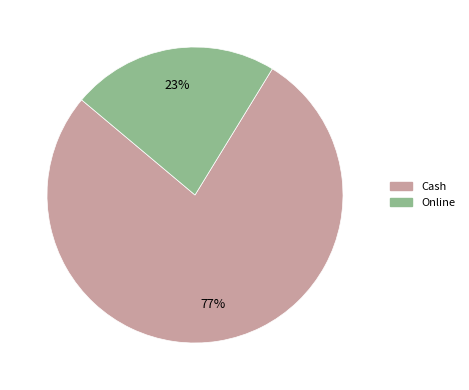

To the nearest percent, what portion does Cash represent?

77%